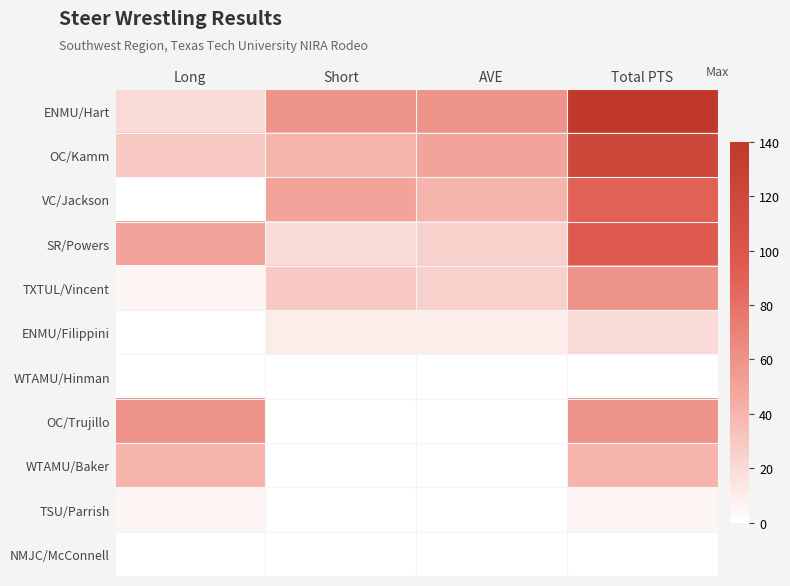

Count the number of categories in the chart.

4